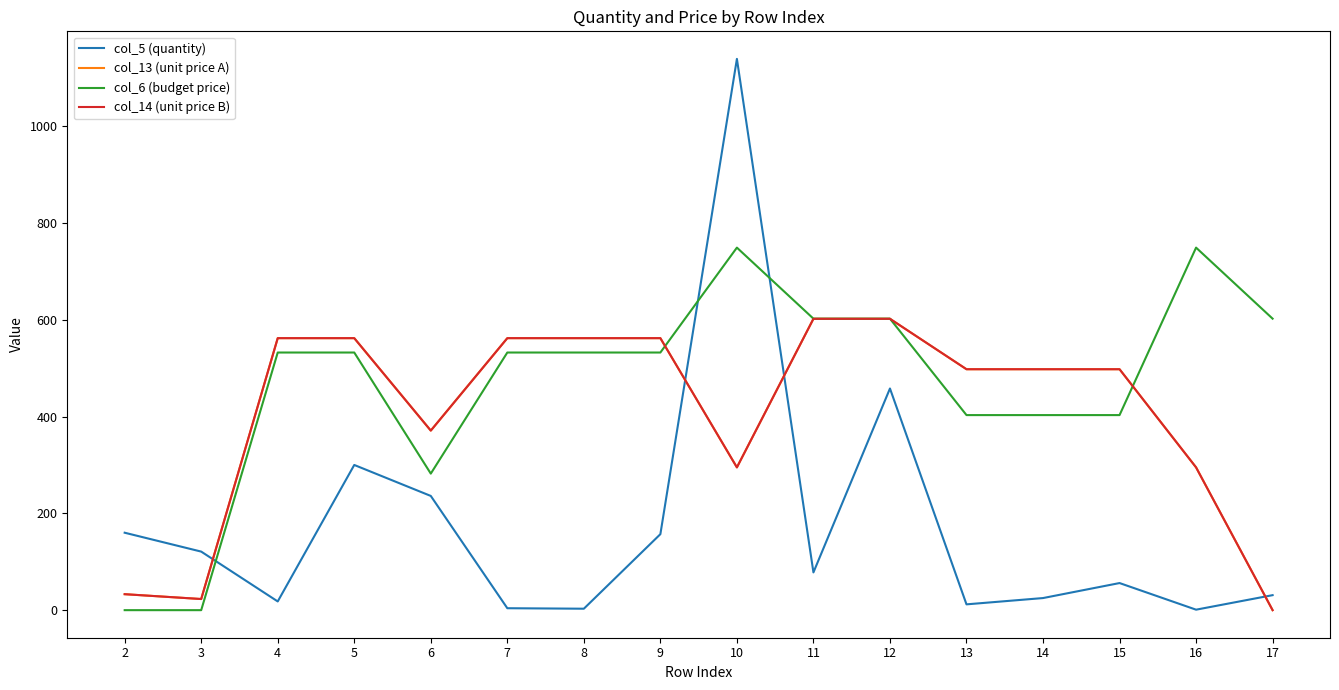

Does the chart have visible grid lines?

No